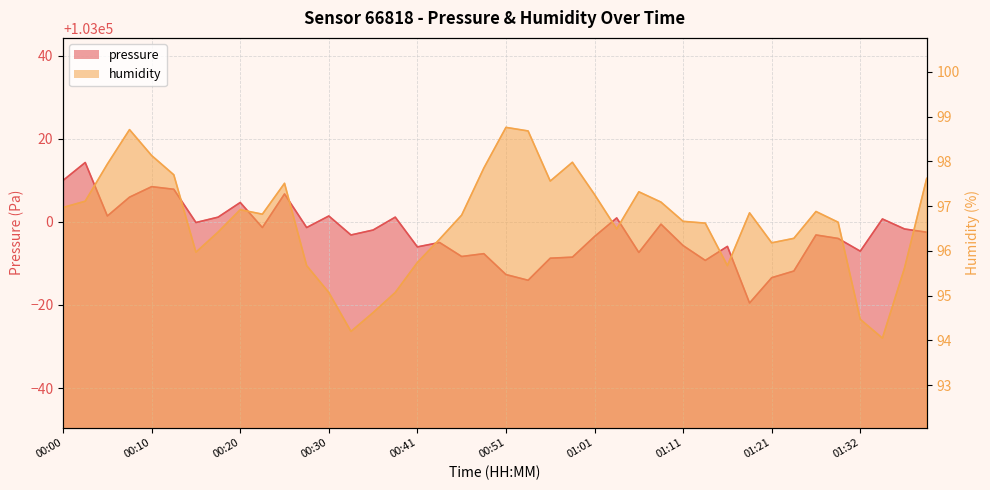

Is the value of pressure at 01:39 greater than the value of humidity at 00:23?

Yes